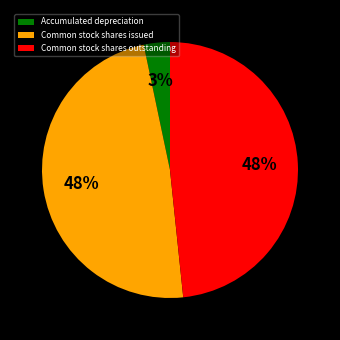

Is it true that Common stock shares outstanding is 55% of the pie?

False